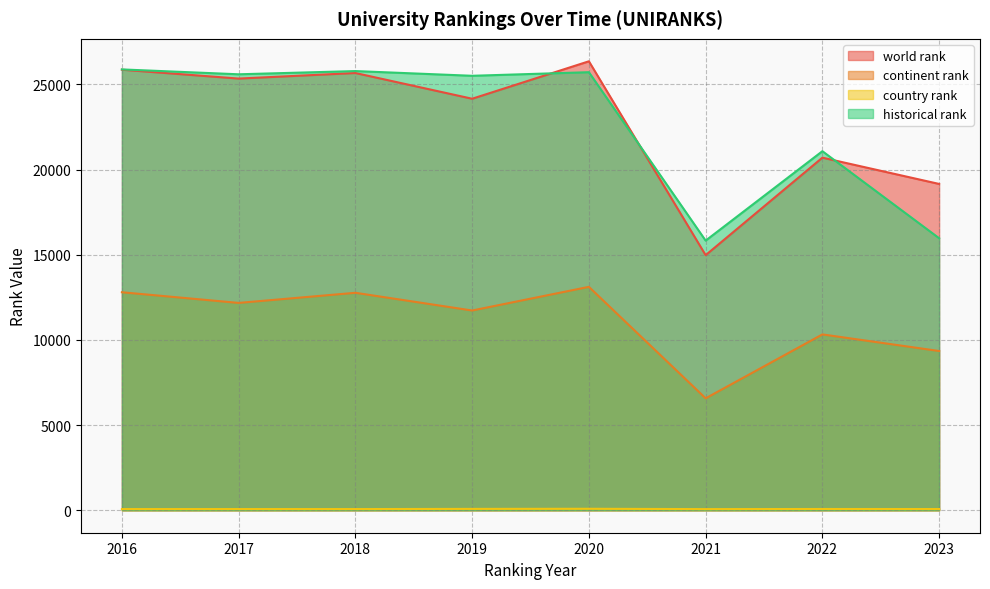

What is the value of the country rank point at the 1st from the left?

70